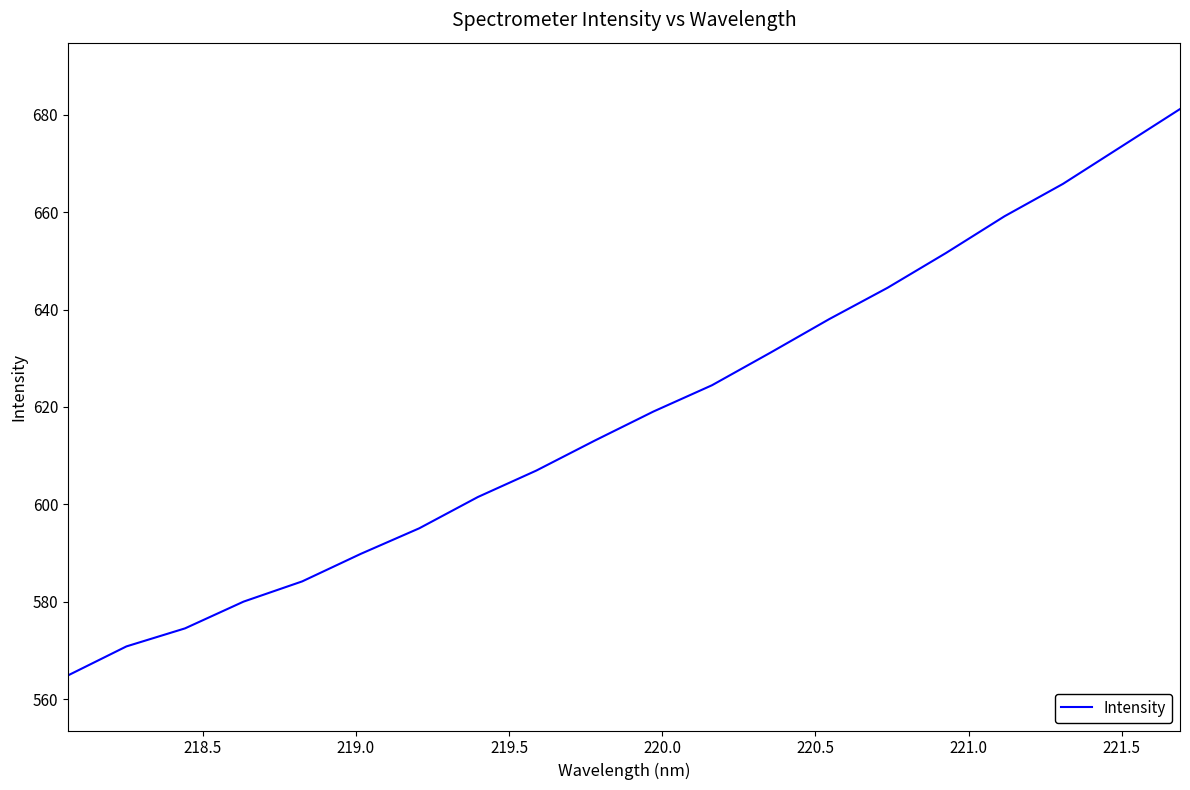

What is the difference between the maximum and minimum values?

116.2